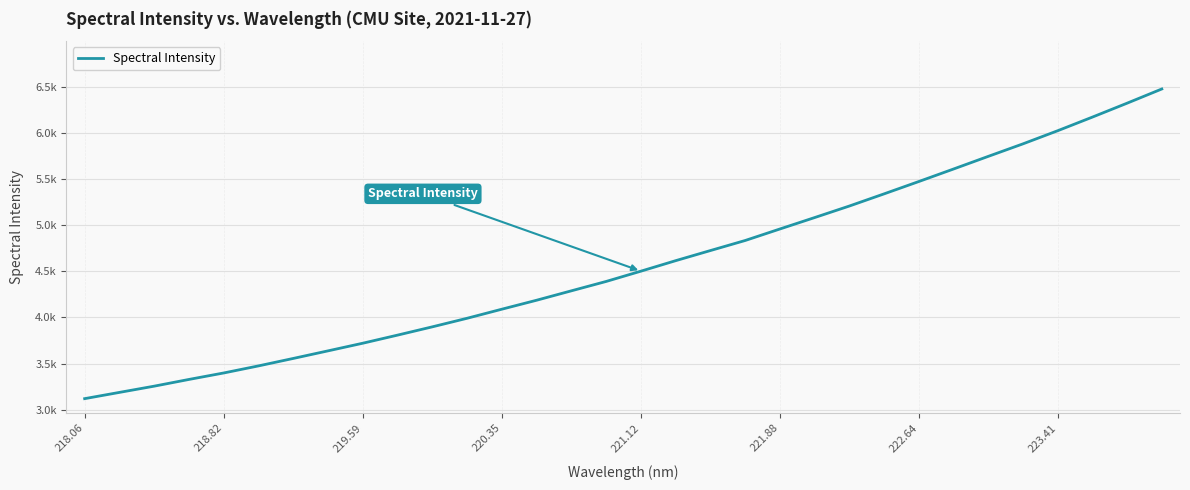

Which category has the lowest value across all series?

218.06